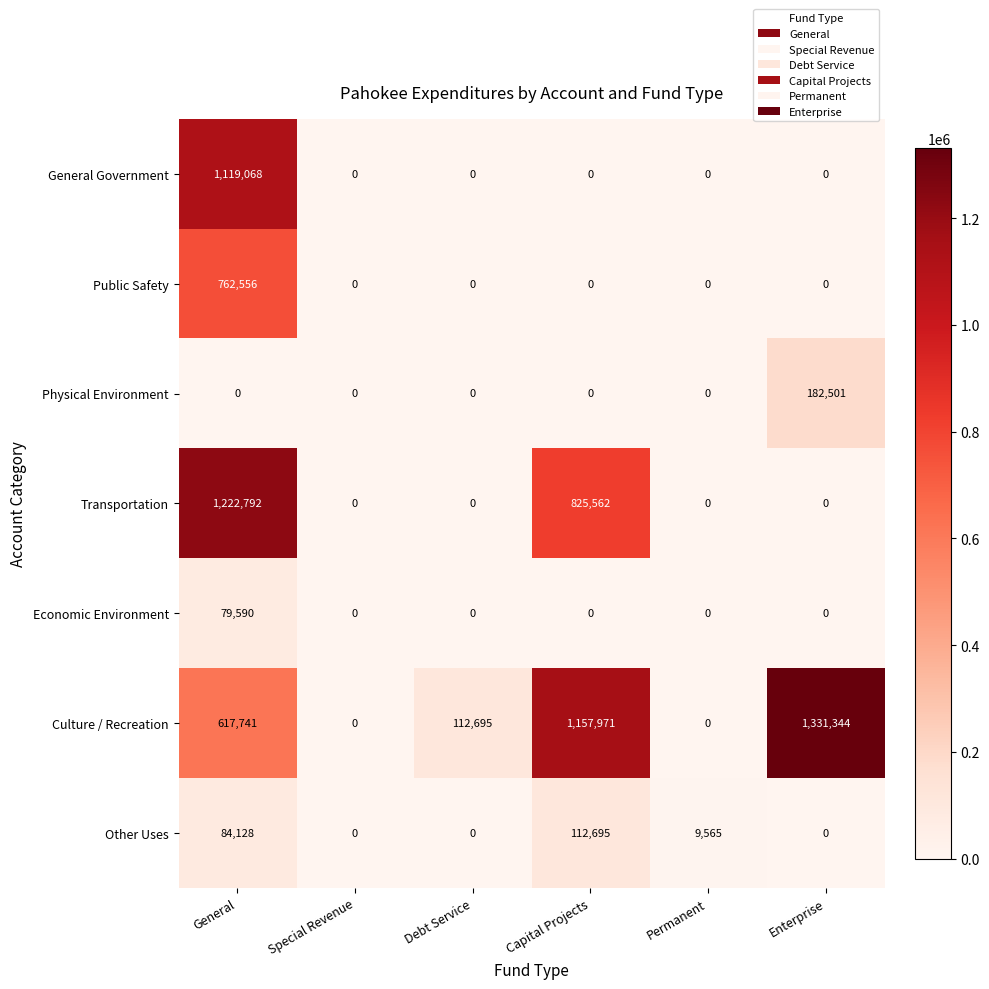

Where is Culture / Recreation nearest to the value 665672?

General